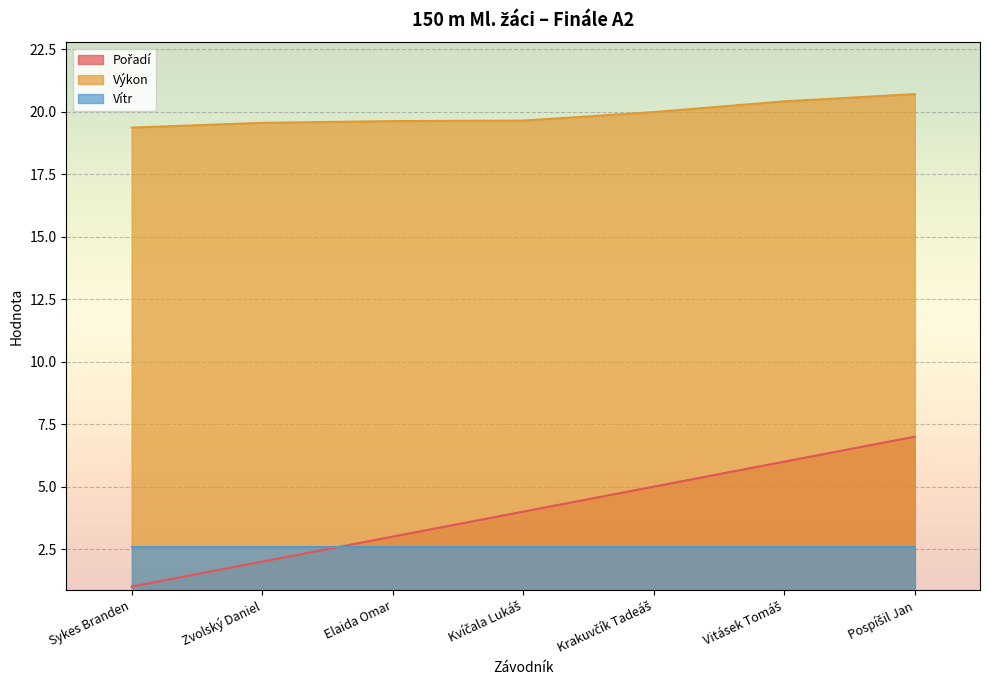

The Pořadí series shows 5.0 at Krakuvčík Tadeáš. True or false?

True